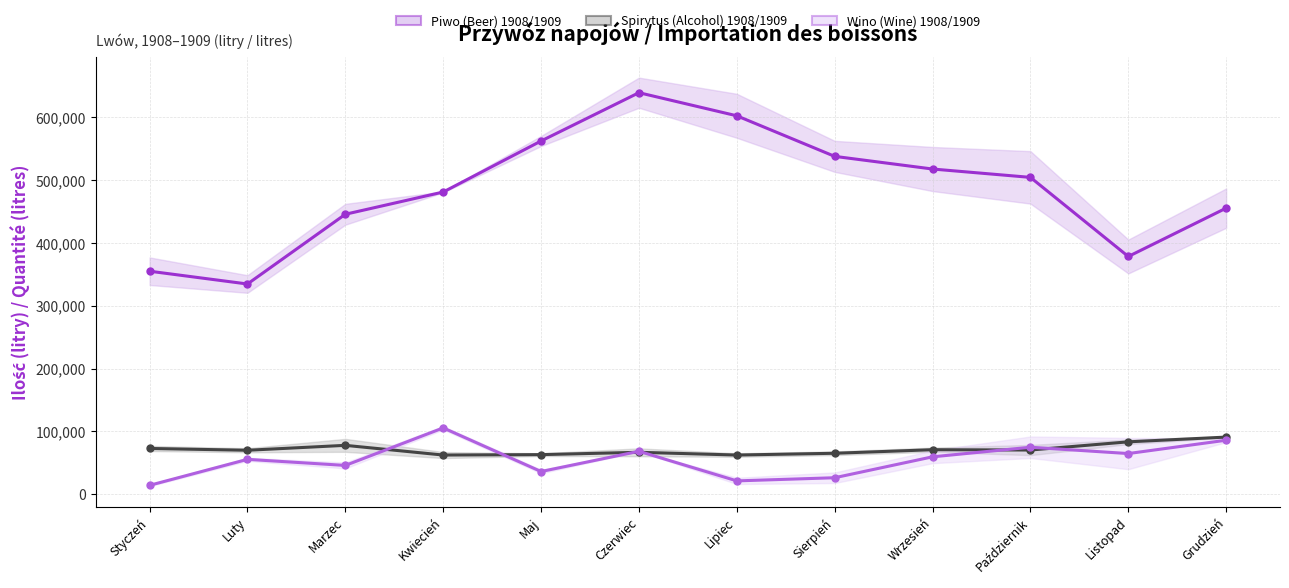

What position from the right is Październik?

3